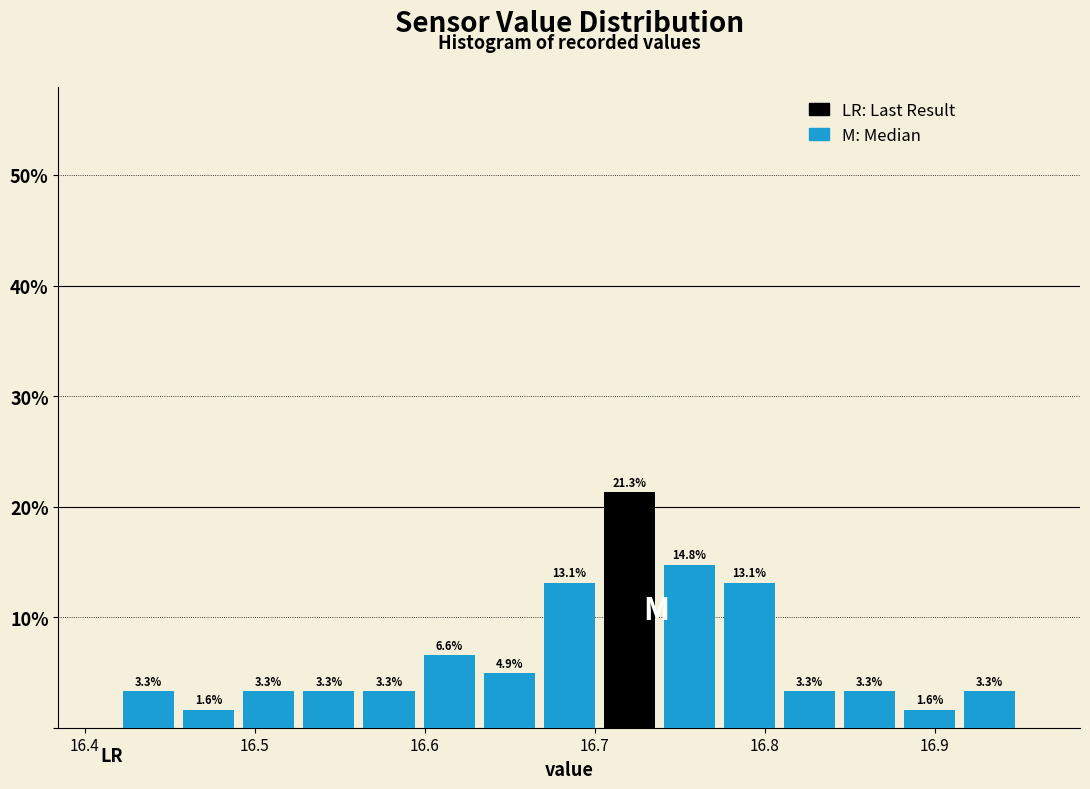

Around what value on the x-axis is the tallest bar? Give the approximate position of its centre, as read against the axis.

16.72